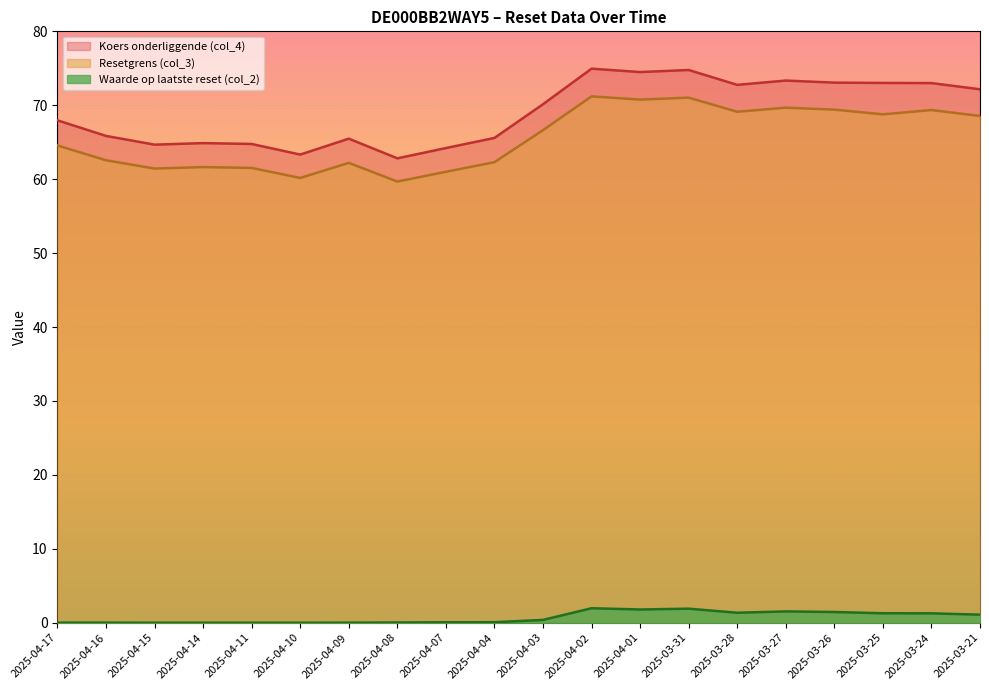

What are all the series names shown in the legend?

Koers onderliggende (col_4), Resetgrens (col_3), Waarde op laatste reset (col_2)